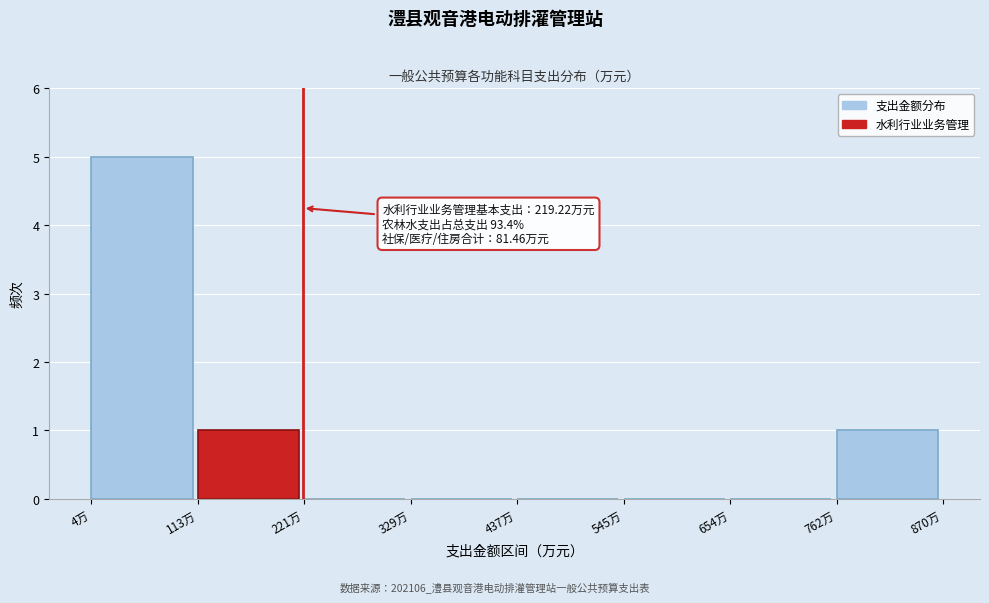

Which range on the x-axis has the tallest bar?

0 to 120